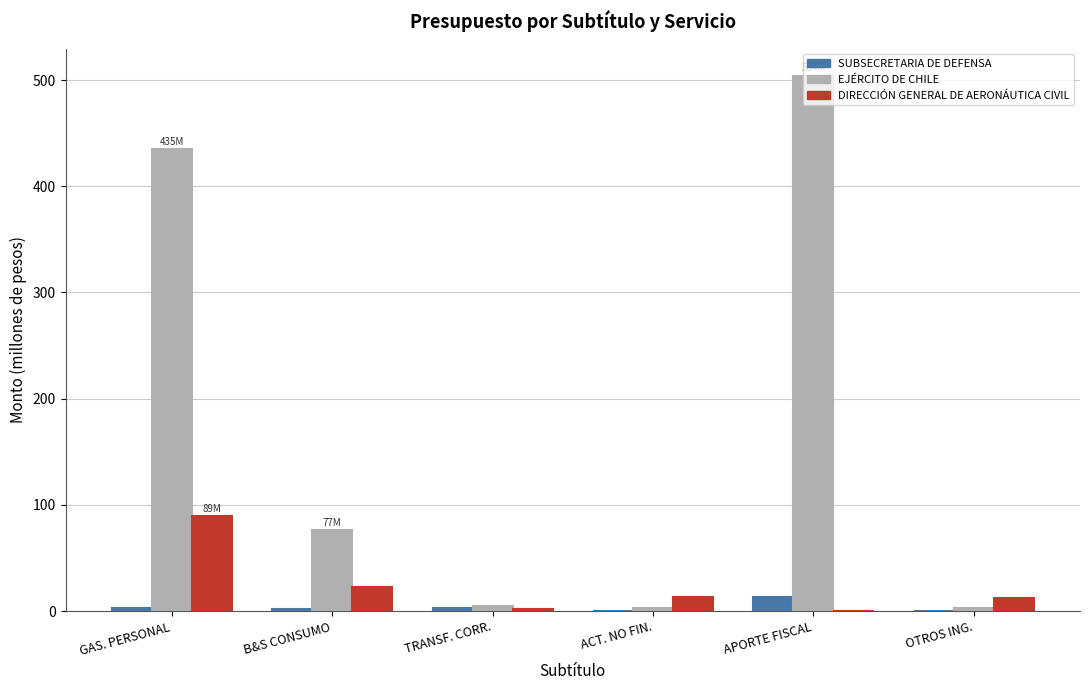

Which series has the largest total across all categories?

EJÉRCITO DE CHILE